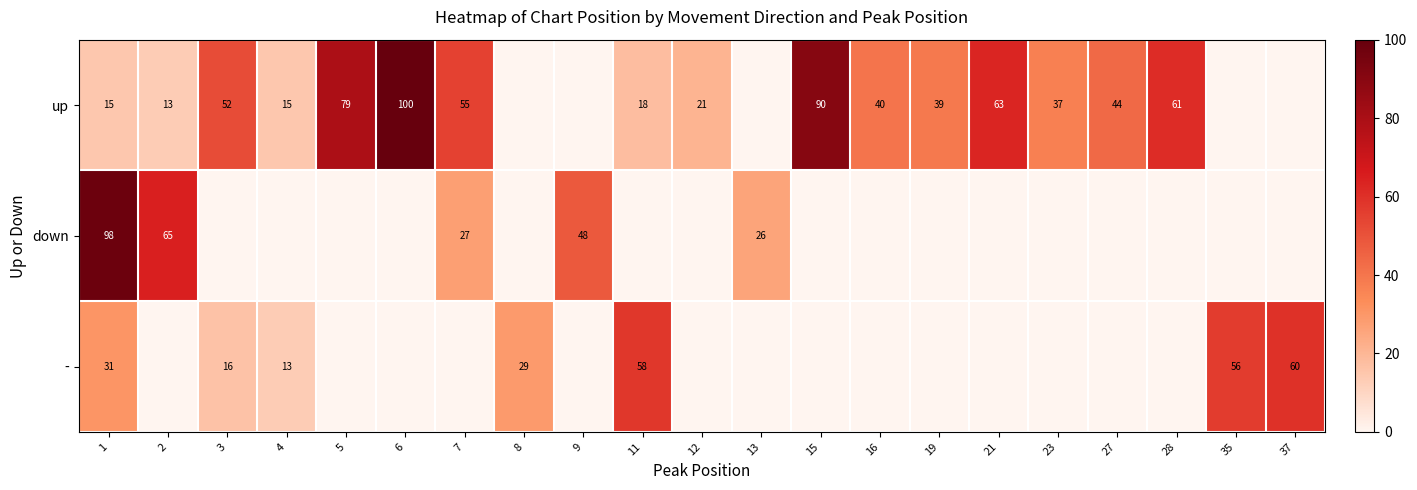

At which category is the sum across all series the highest?

1